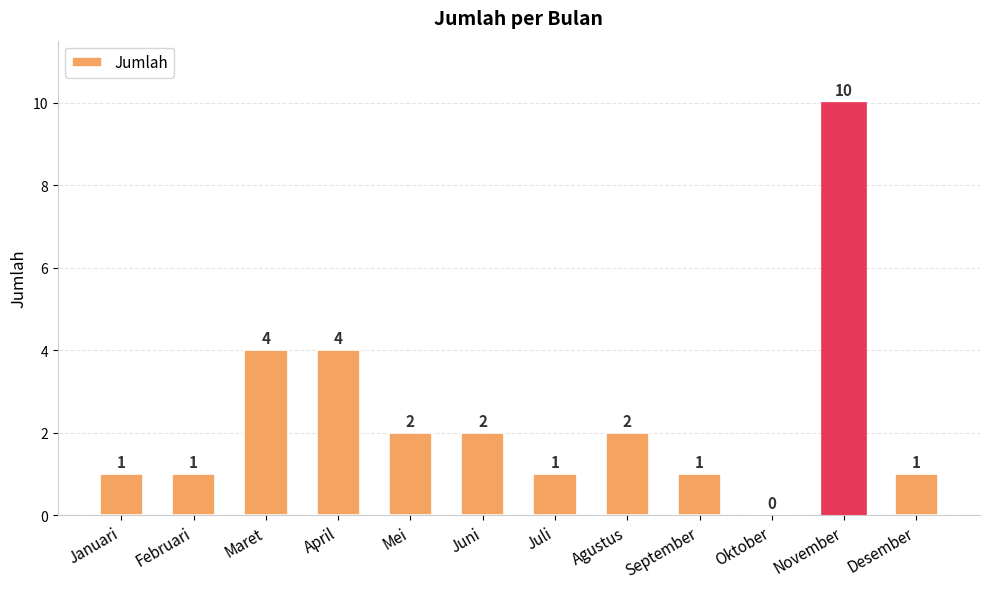

What is the sum of the values at Februari and Agustus?

3